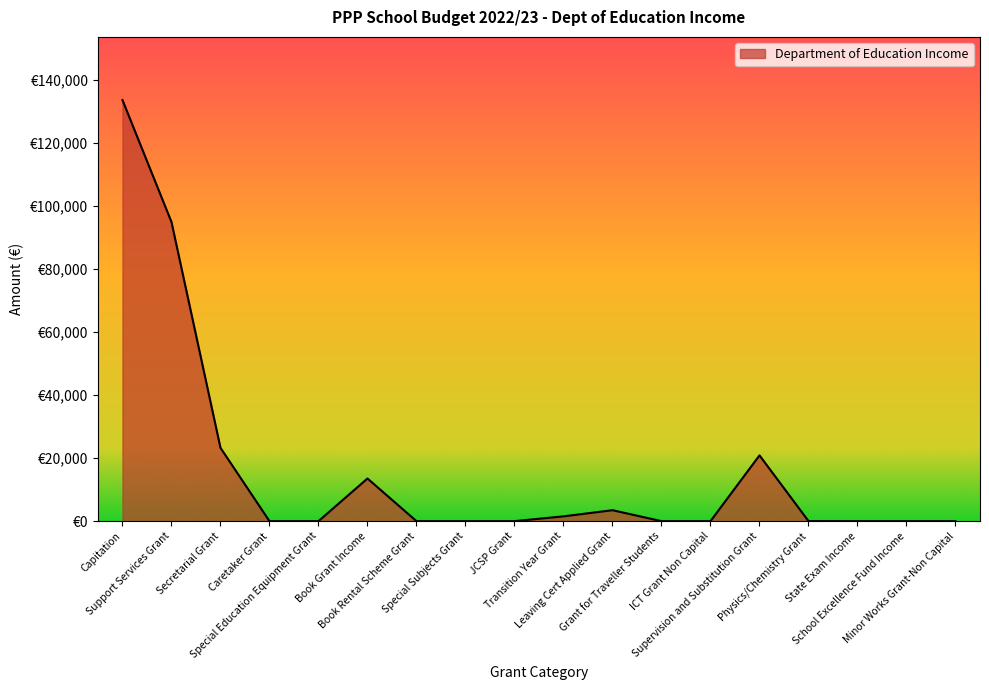

Which category has the lowest value across all series?

Caretaker Grant